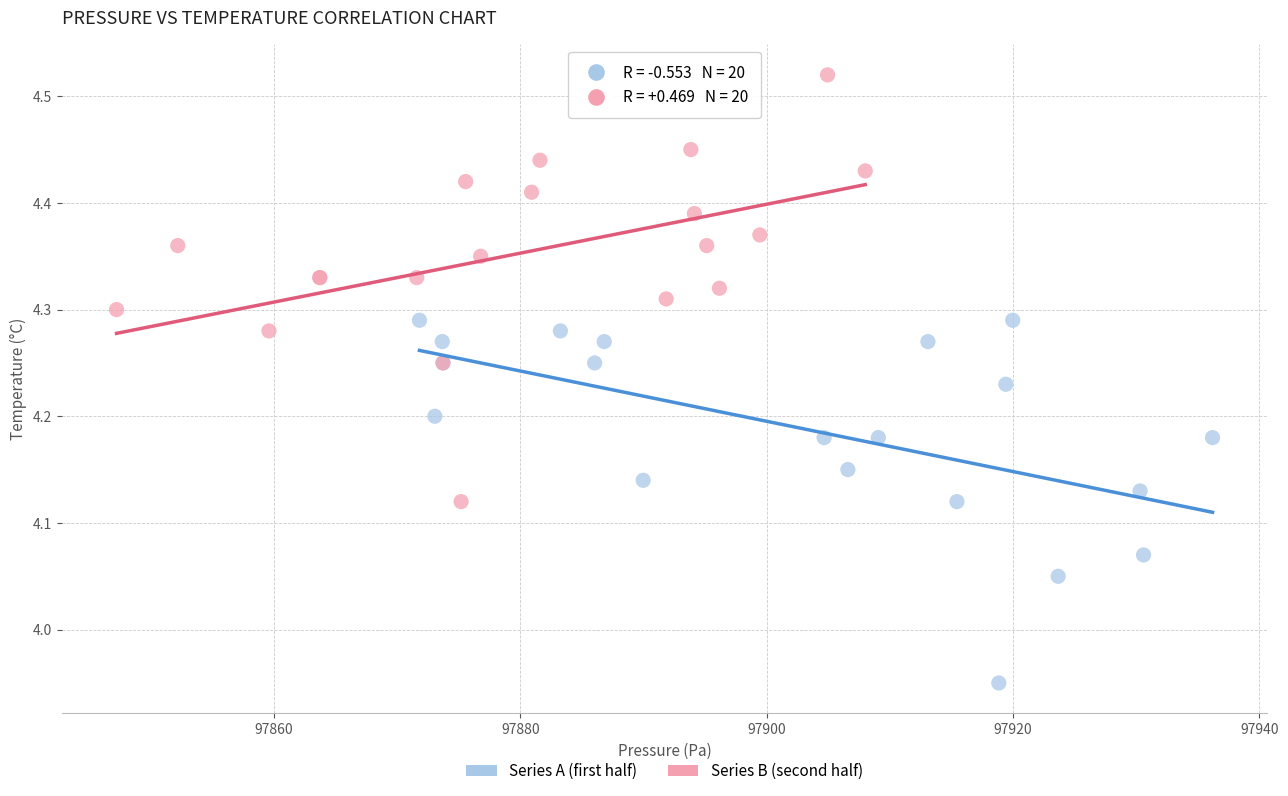

Which series reaches the maximum Y coordinate?

Series B (second half)